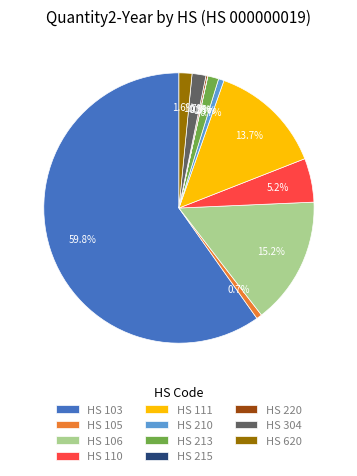

What is the largest slice in the pie chart?

HS 103